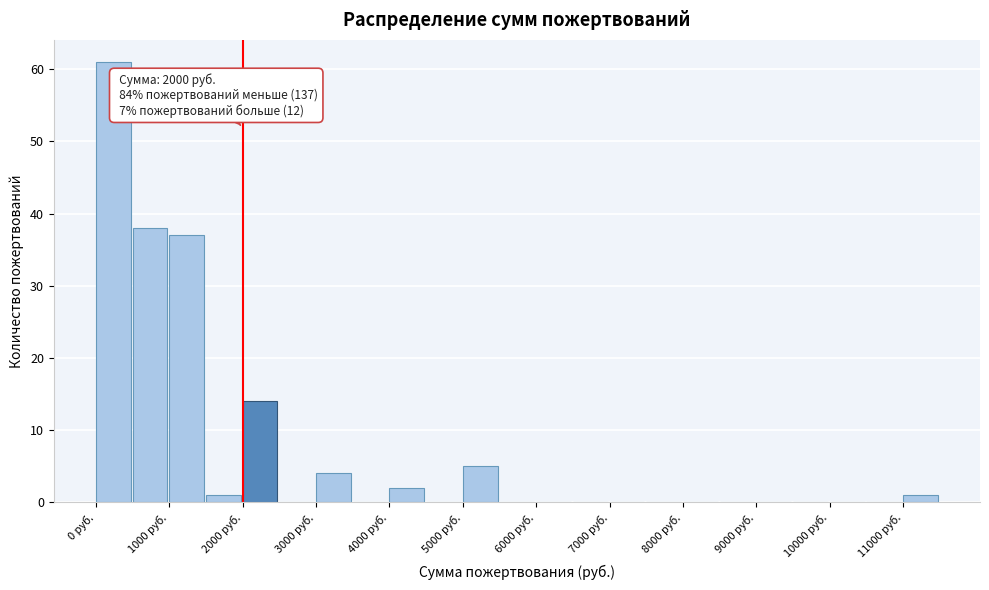

Over which range of the x-axis is the bar tallest?

0 to 500